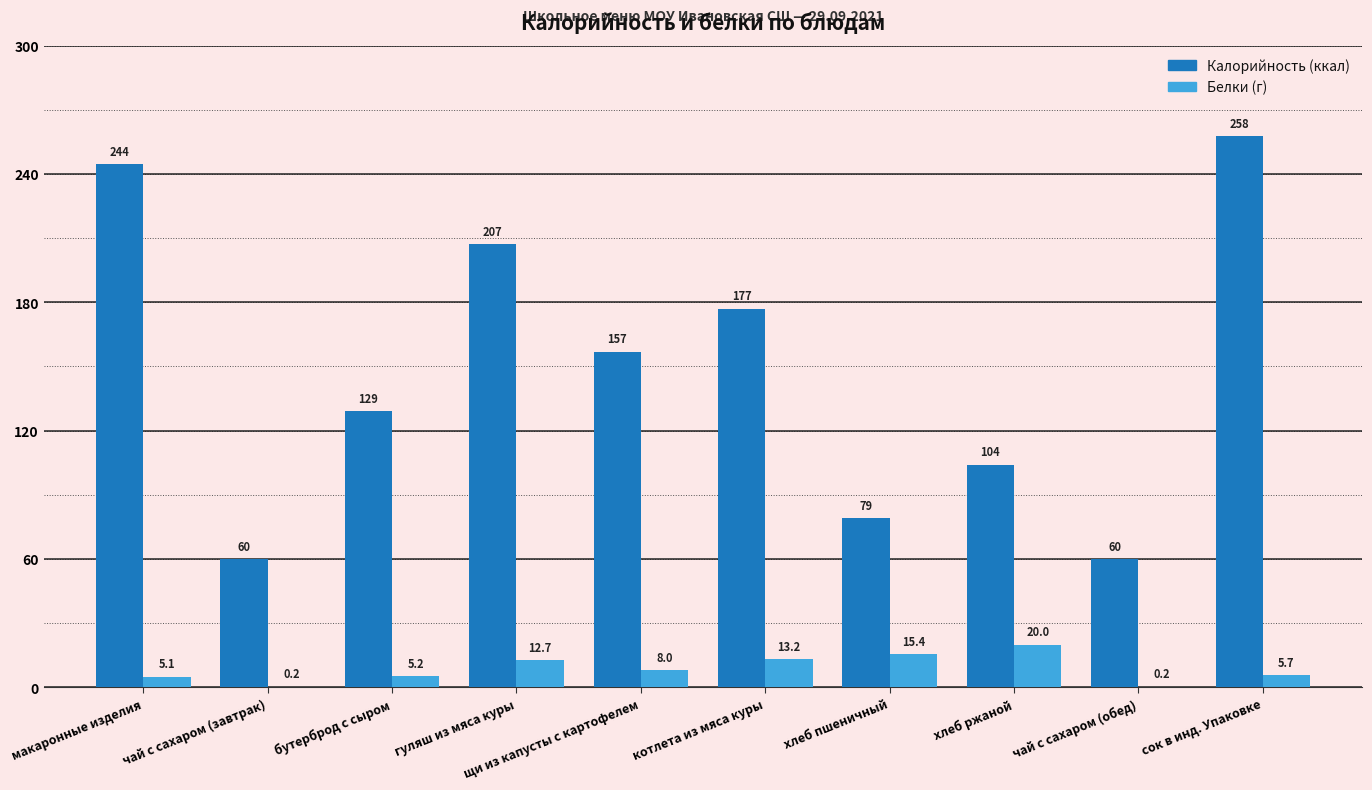

At which category does the chart reach its peak across all series?

сок в инд. Упаковке